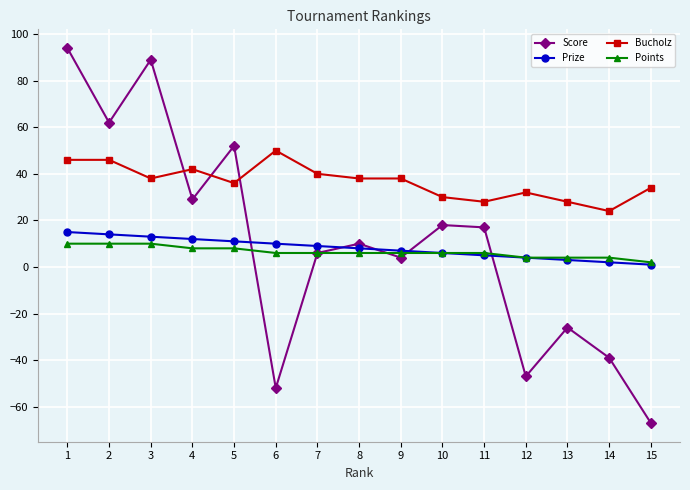

Which series has the widest spread of values?

Score